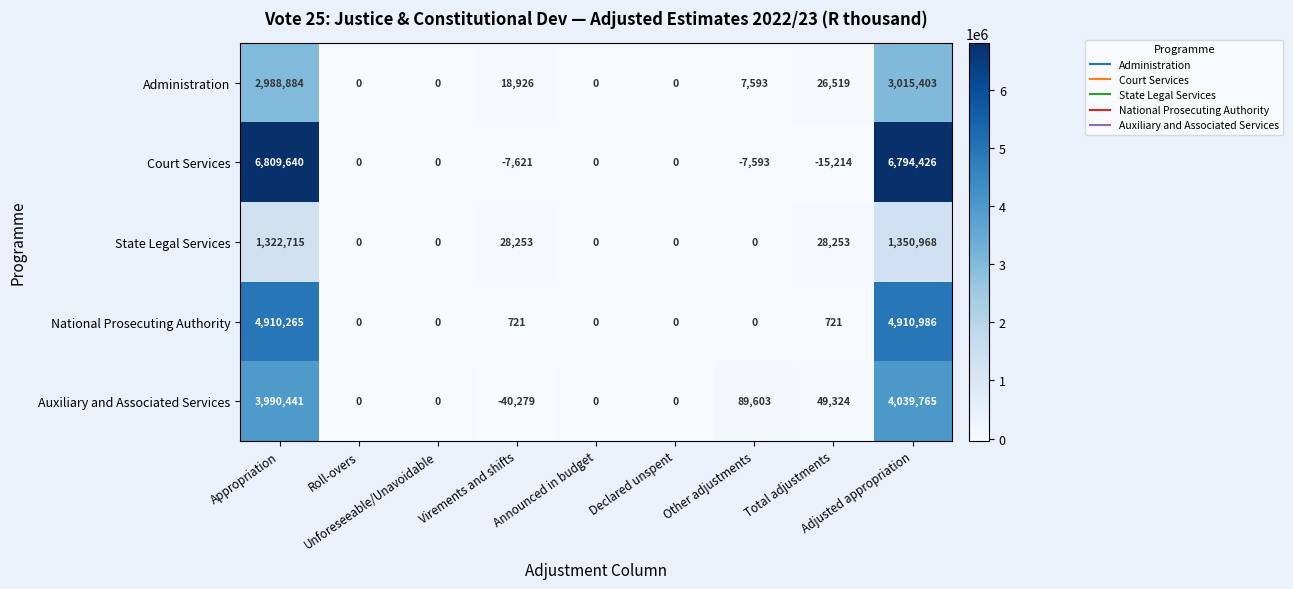

Which series has the largest total across all categories?

Court Services